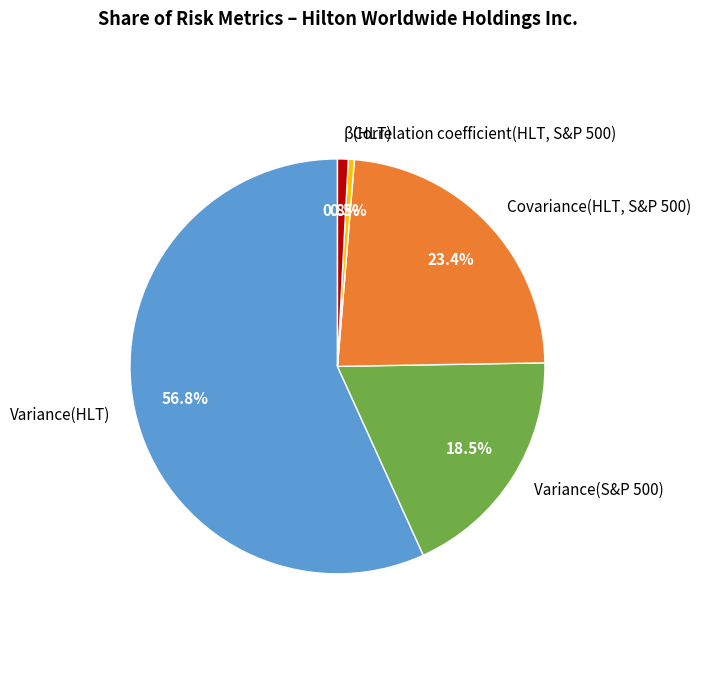

Which category has the biggest portion of the pie?

Variance(HLT)